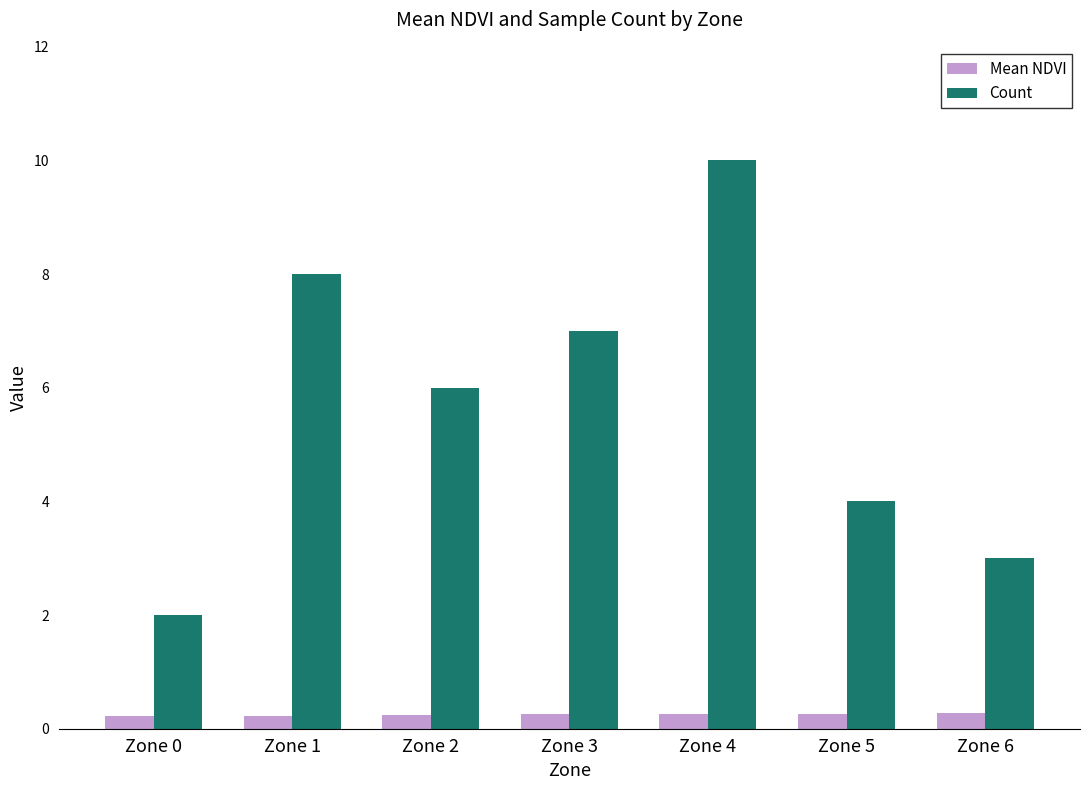

What are all the series names shown in the legend?

Mean NDVI, Count